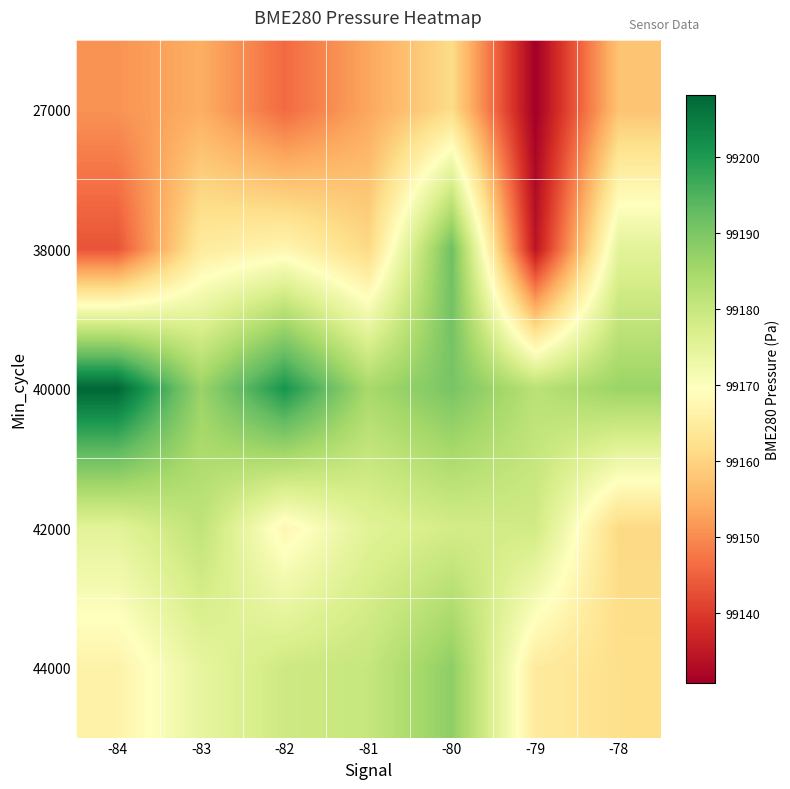

Which has a higher value, -82 or -84?

-84